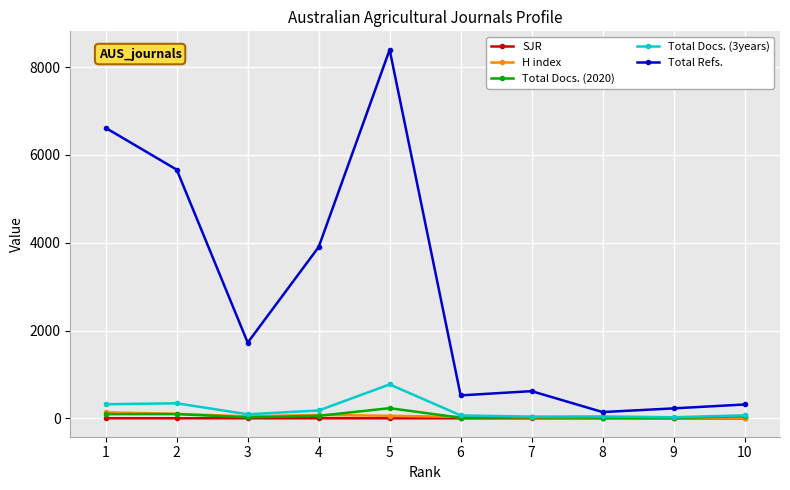

At which category does Total Docs. (3years) reach its first local valley?

3